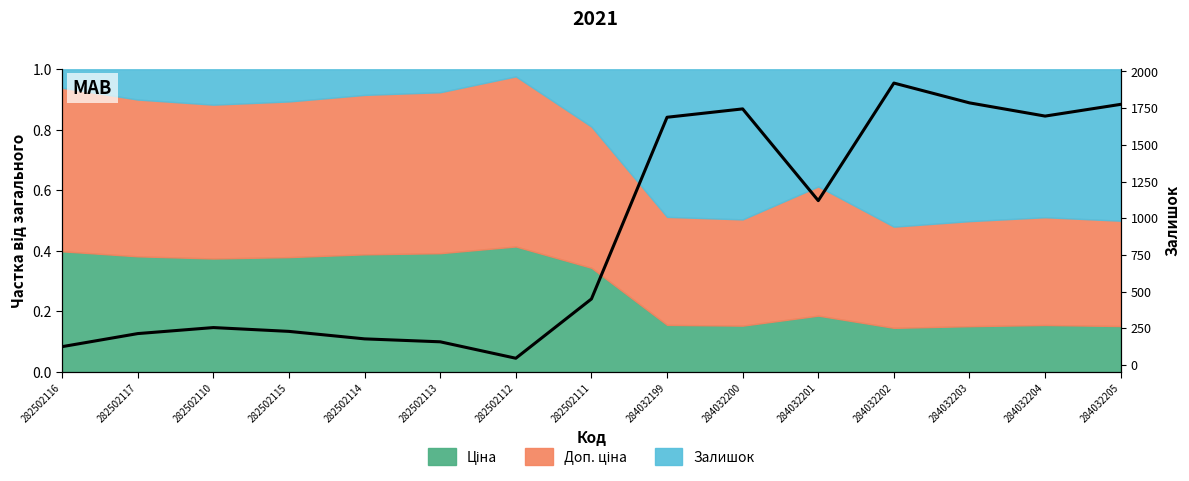

What is the difference between the maximum and minimum values?

1875